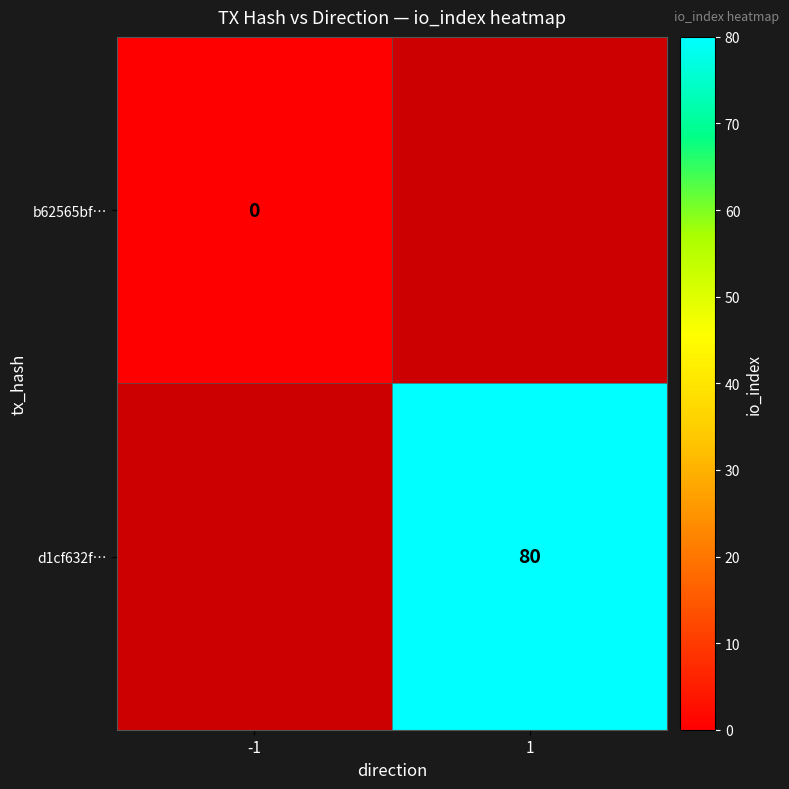

Is it true that d1cf632f… equals 34 at 1?

False